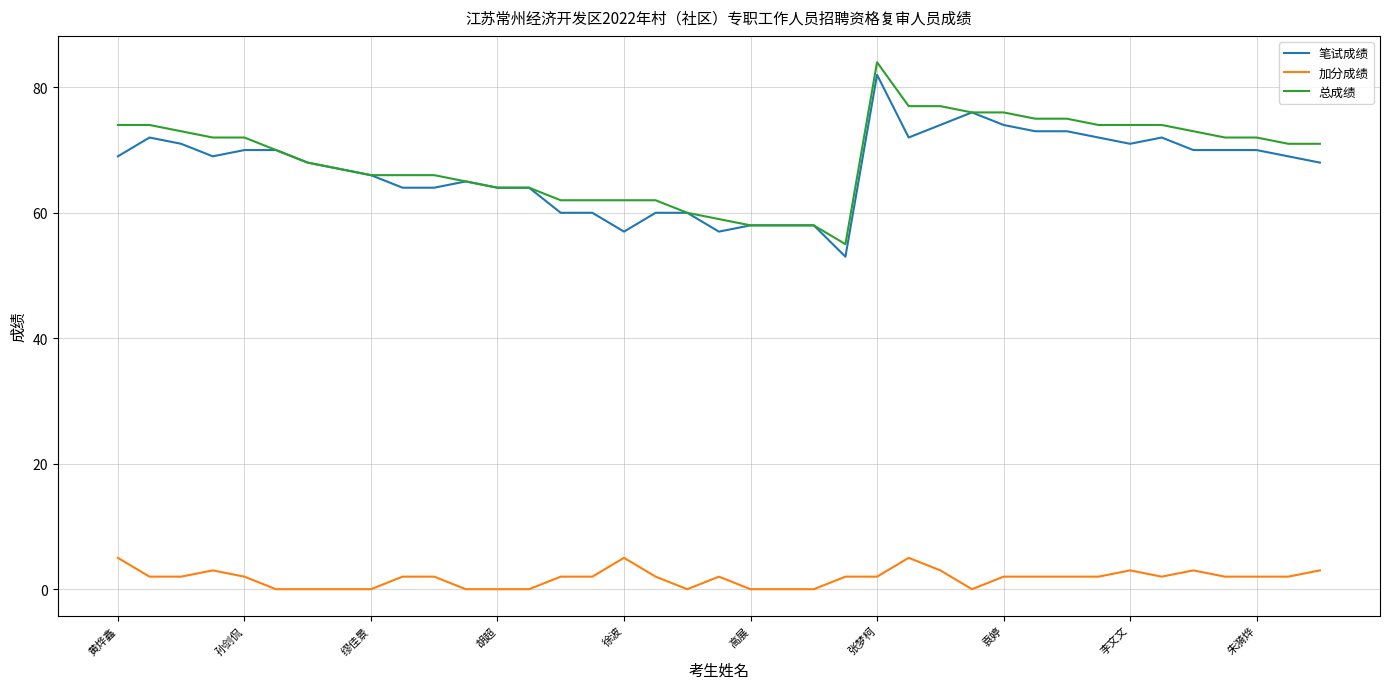

True or false: 笔试成绩 and 加分成绩 intersect in this chart.

False